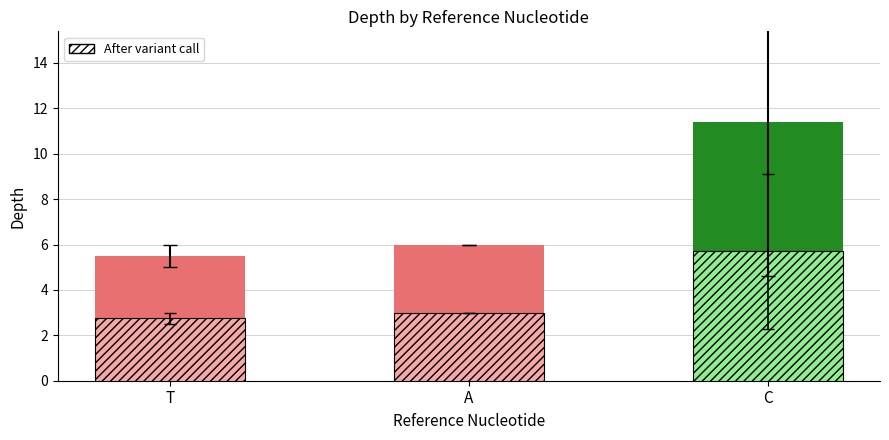

Between T and A, which series saw the biggest shift?

mean depth